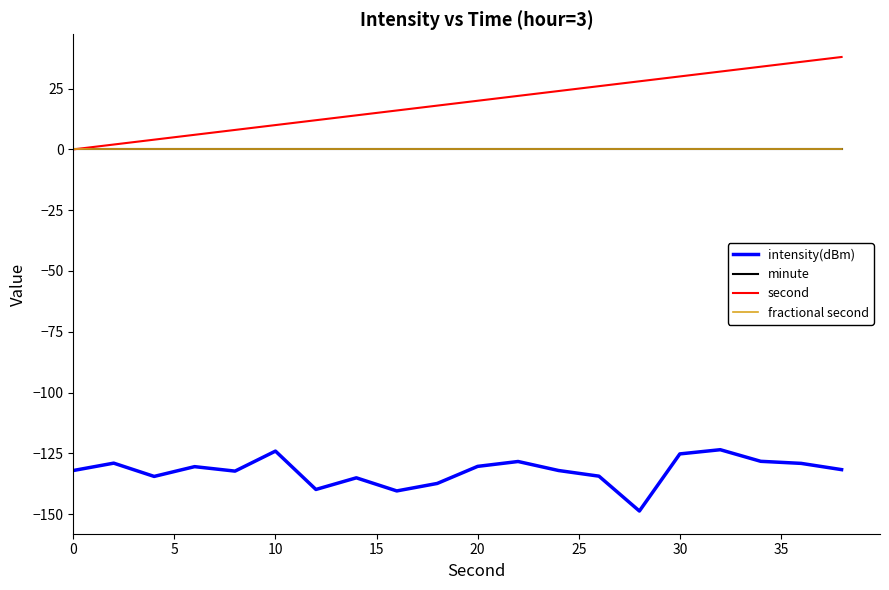

Does the chart have visible grid lines?

No